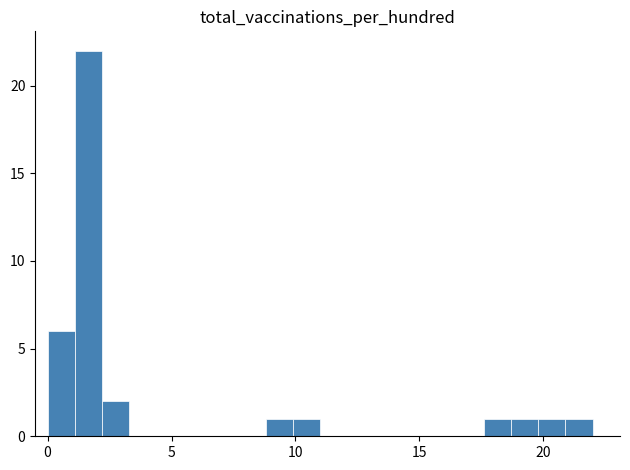

Read against the x-axis, roughly where is the centre of the tallest bar?

1.5